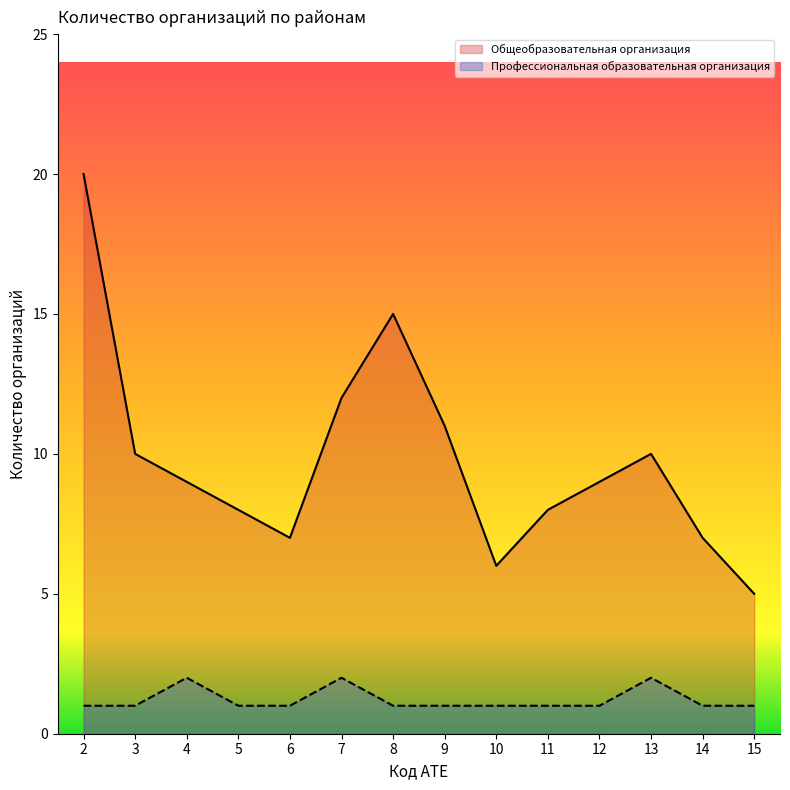

Which series has the largest total across all categories?

Общеобразовательная организация